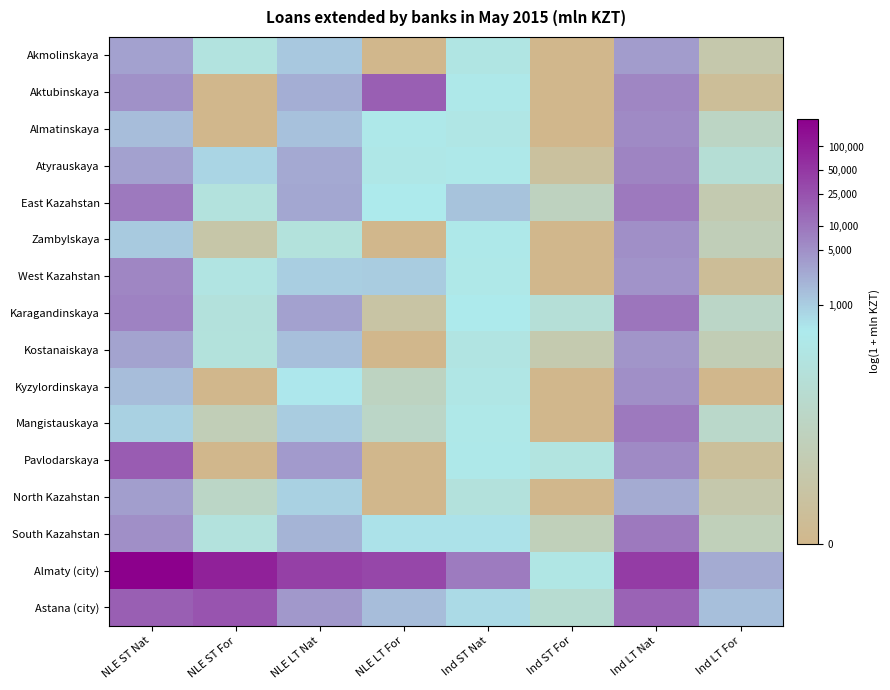

Which series has the widest spread of values?

Pavlodarskaya